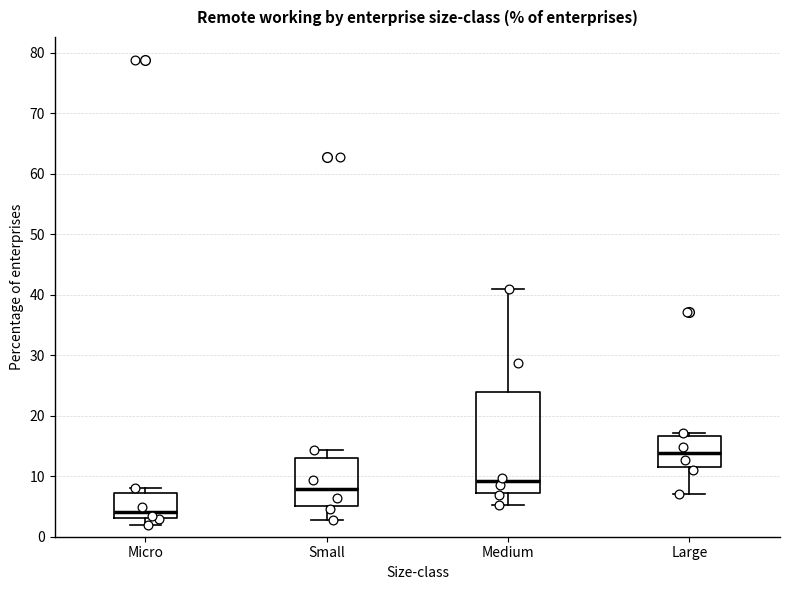

Comparing the boxes themselves (not the whiskers), which one is the tallest?

Medium